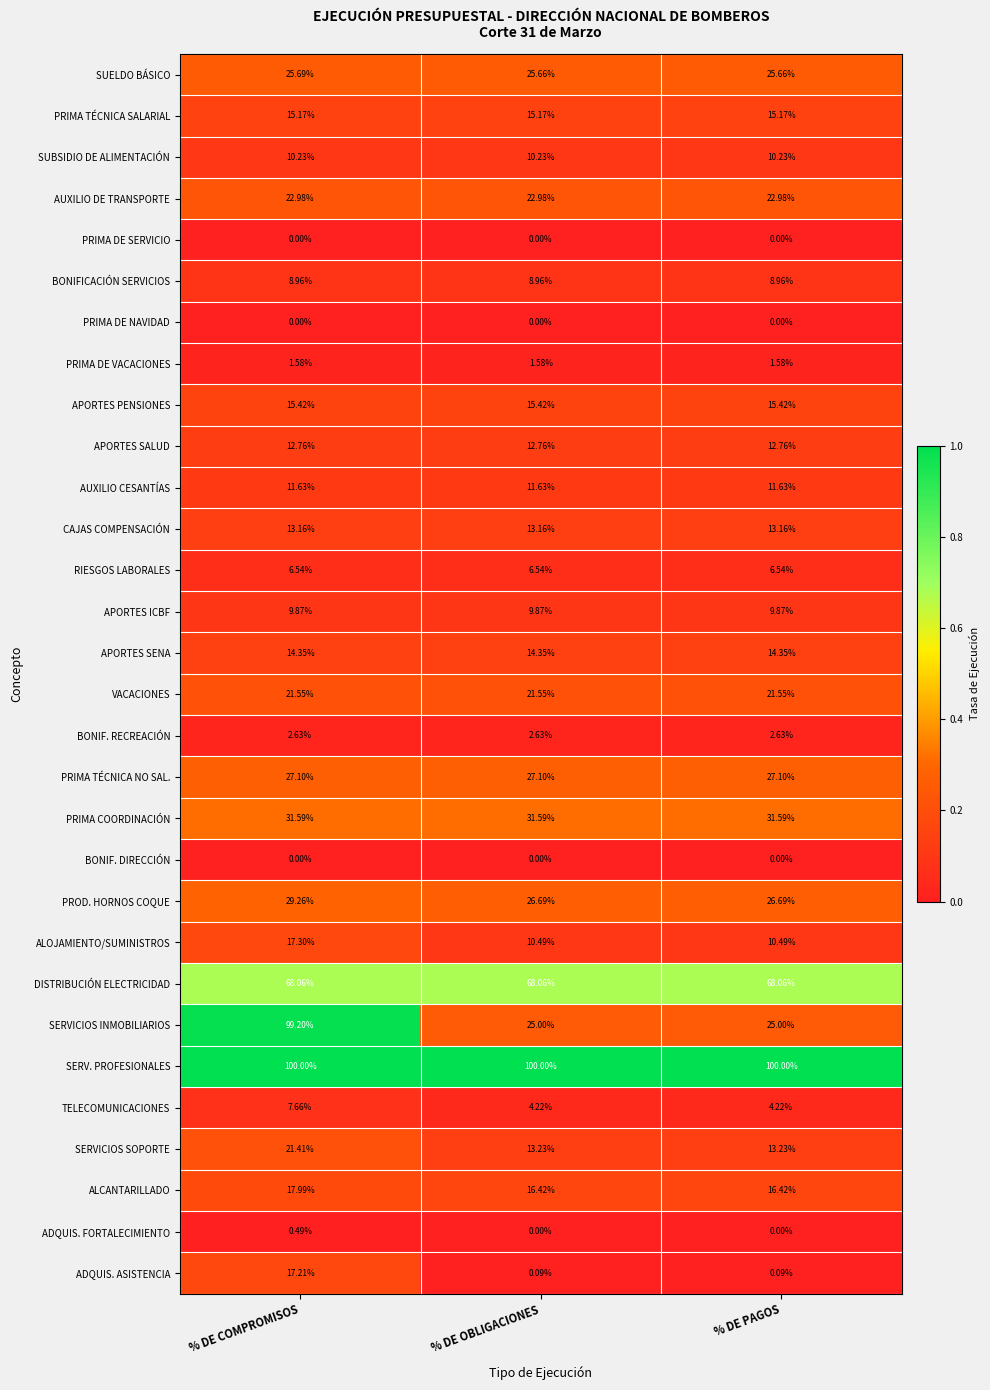

Is the value of ALCANTARILLADO at % DE OBLIGACIONES greater than the value of SUELDO BÁSICO at % DE COMPROMISOS?

No